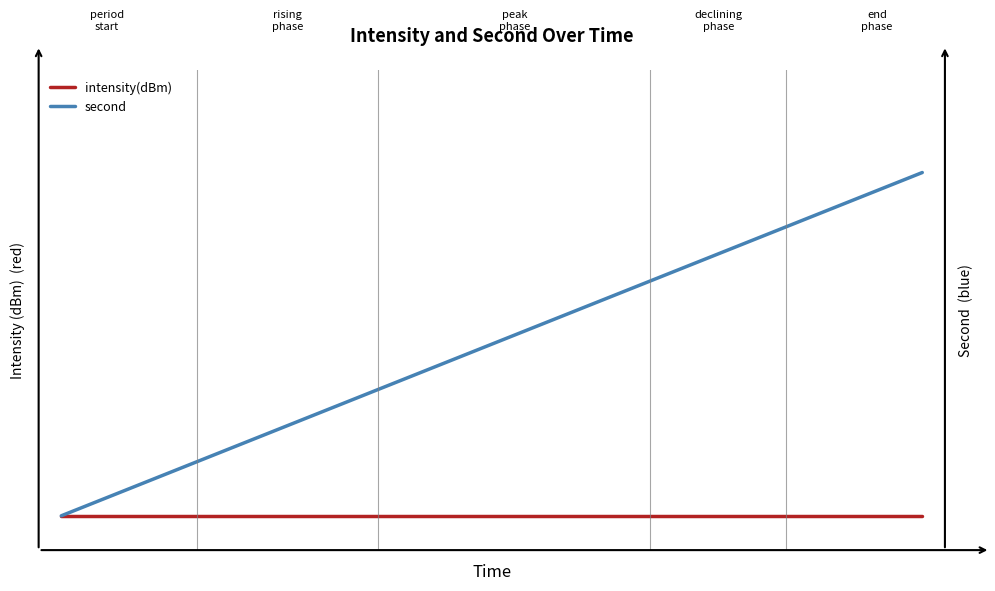

Which series has the widest spread of values?

second